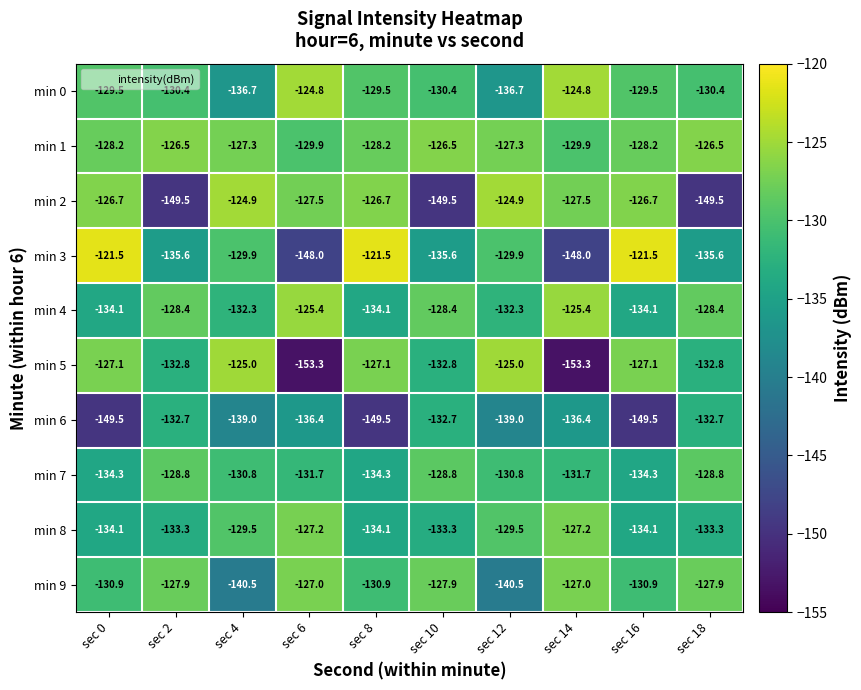

Read the min 4 value at sec 18.

-128.4